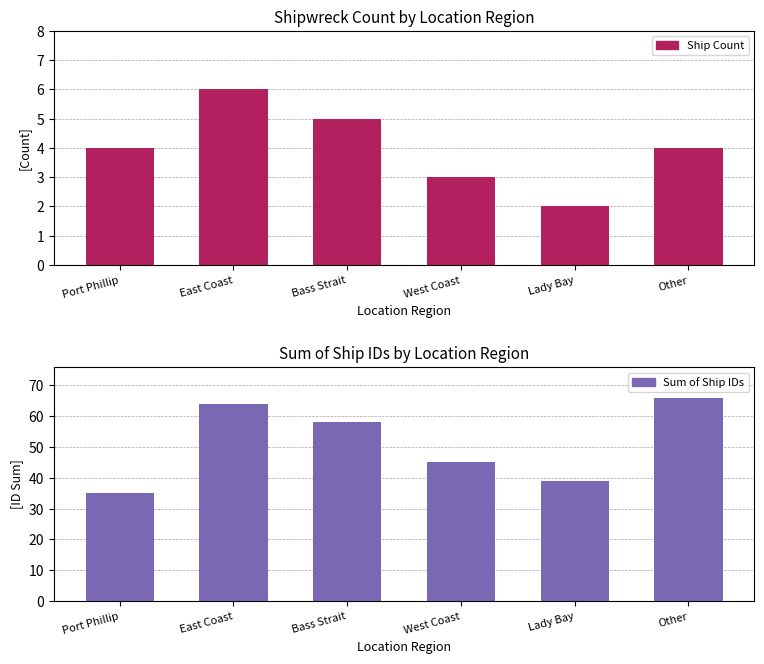

What is the difference between the maximum and minimum values in the Sum of Ship IDs series?

31